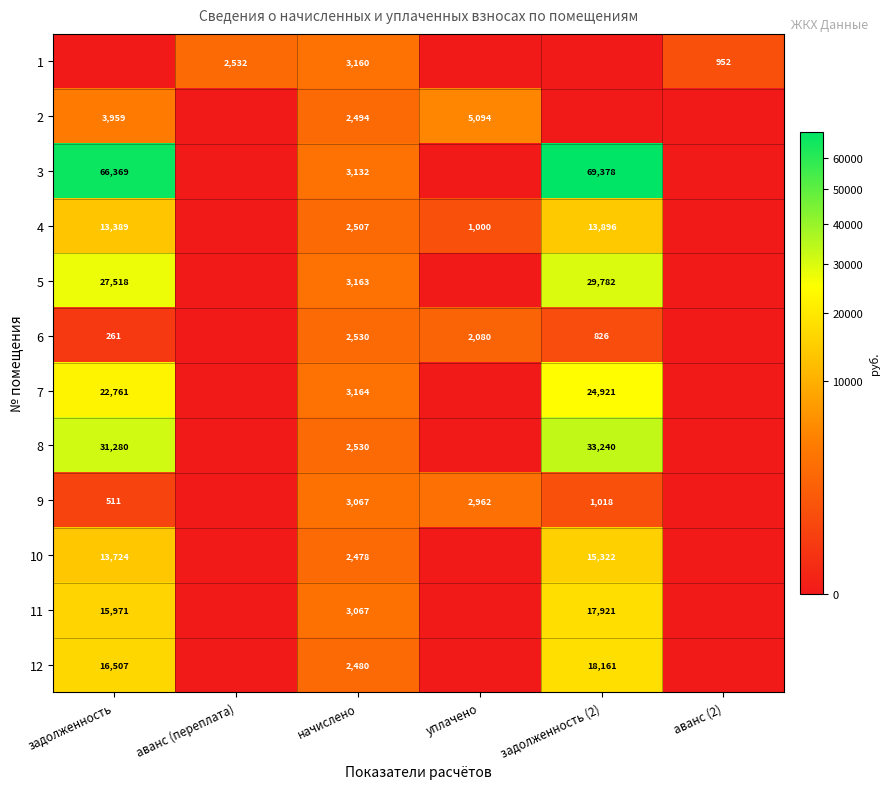

What is the difference between the 3 values at задолженность and начислено?

63237